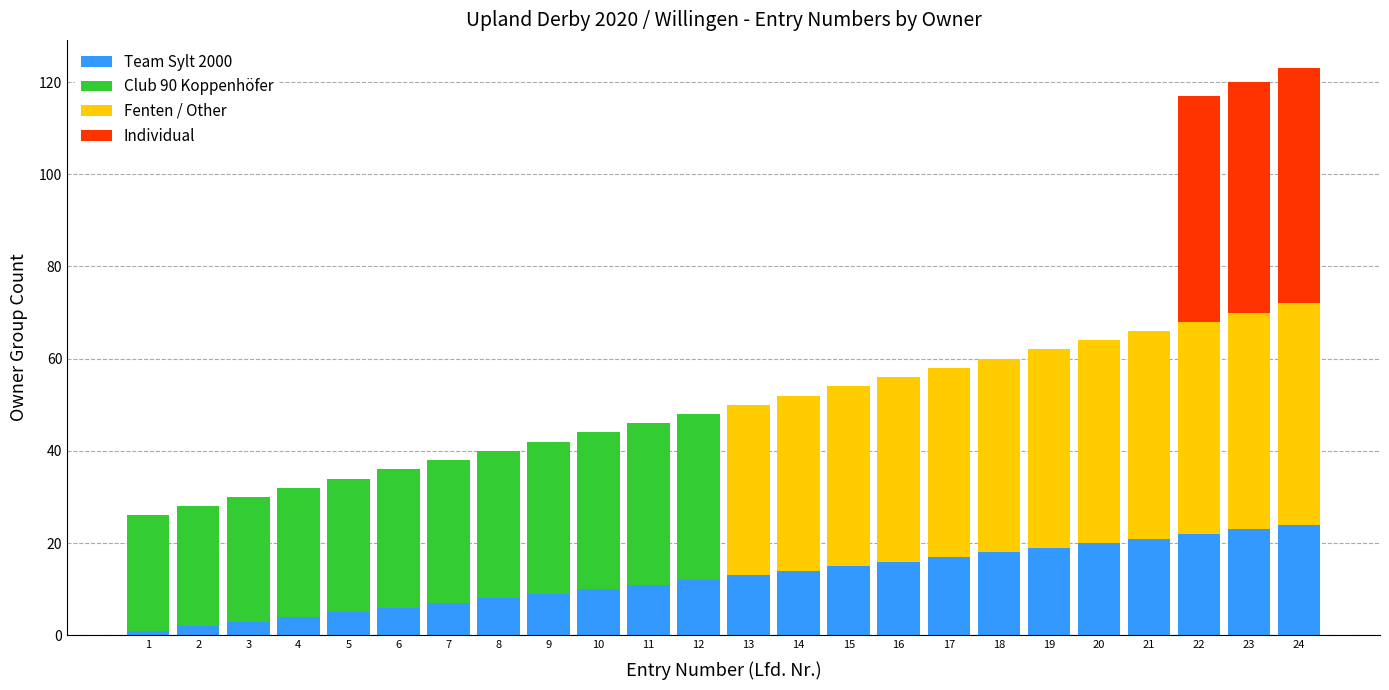

Are the bars grouped side by side (vs. stacked)?

No